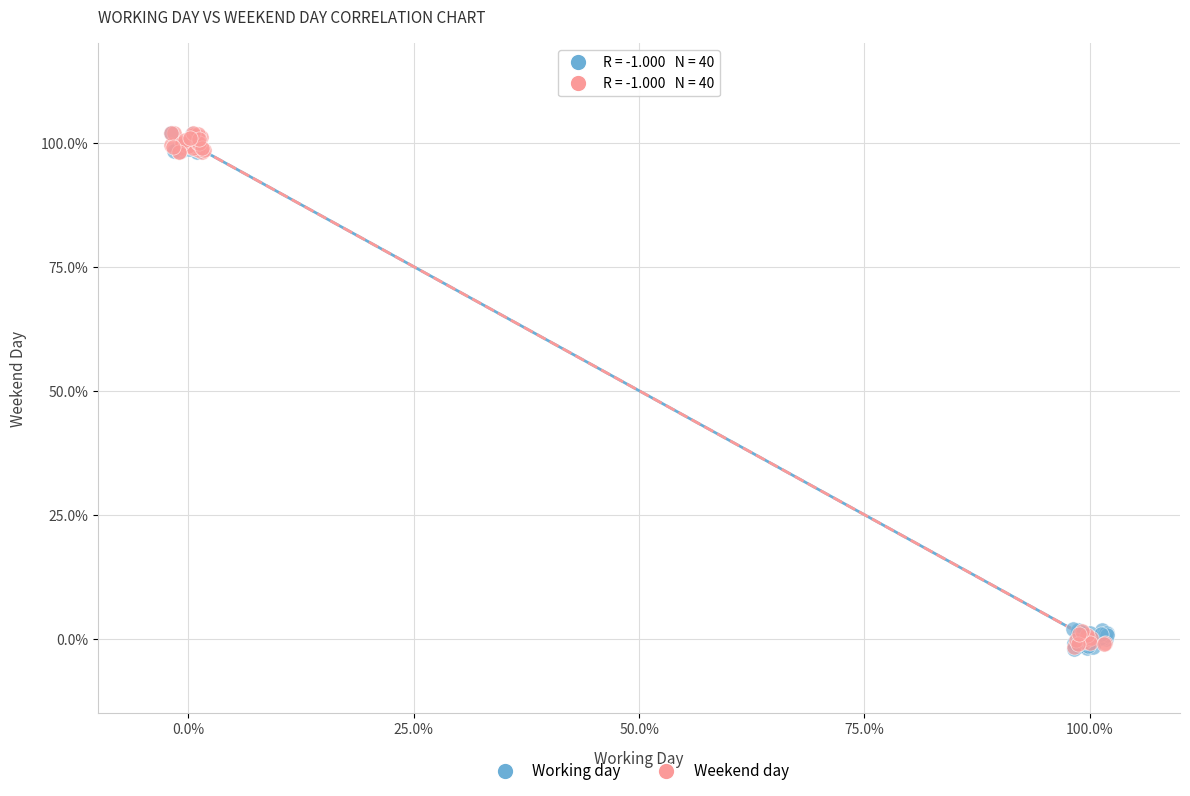

What are all the series names shown in the legend?

Working day, Weekend day